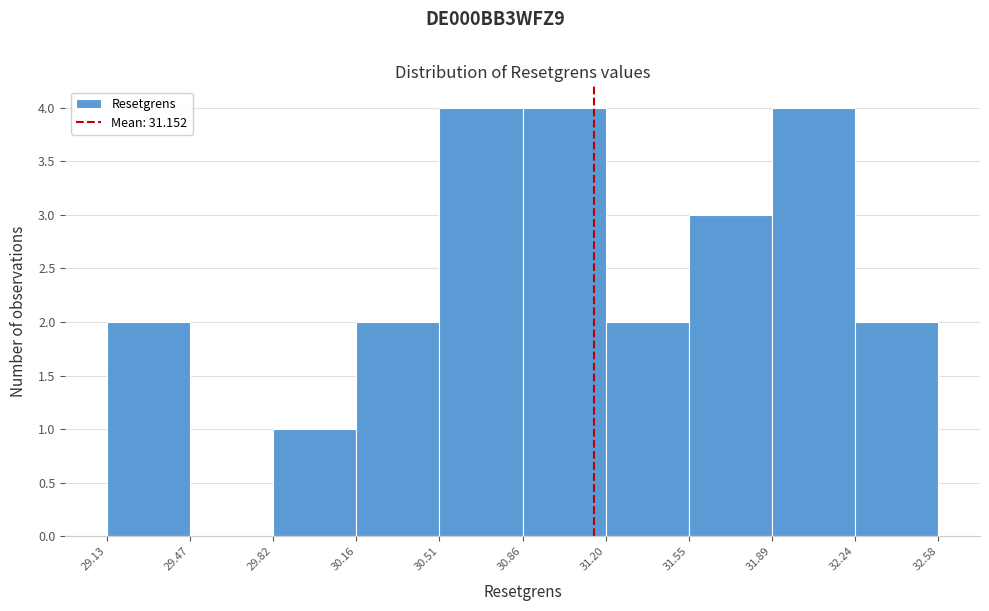

How tall is the bar that spans 31.89 to 32.24 on the x-axis? The values are not printed on the chart, so give them approximately, as read against the axis.

4